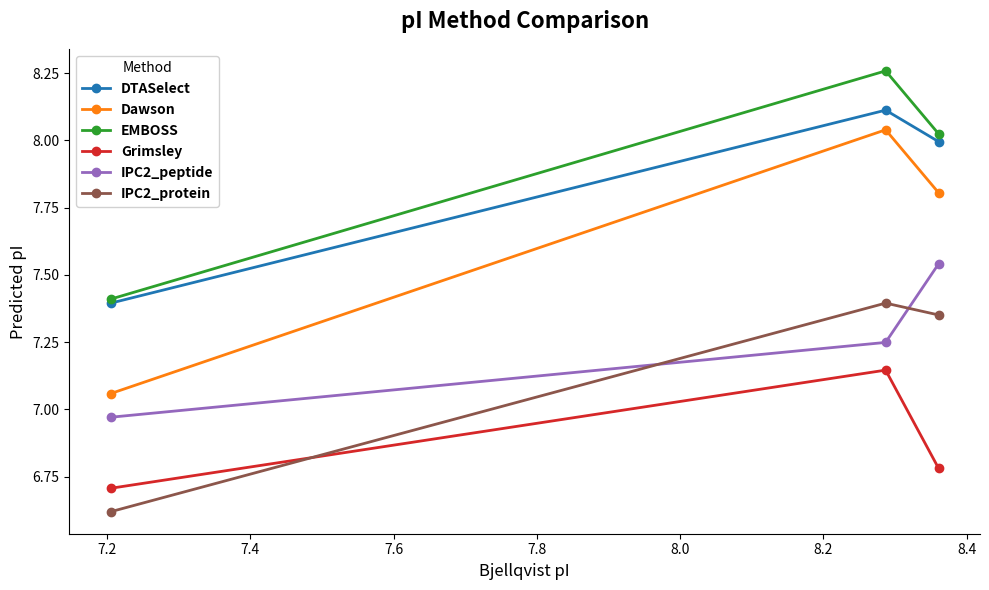

List the series in order of their peak value, lowest first.

Grimsley, IPC2_protein, IPC2_peptide, Dawson, DTASelect, EMBOSS